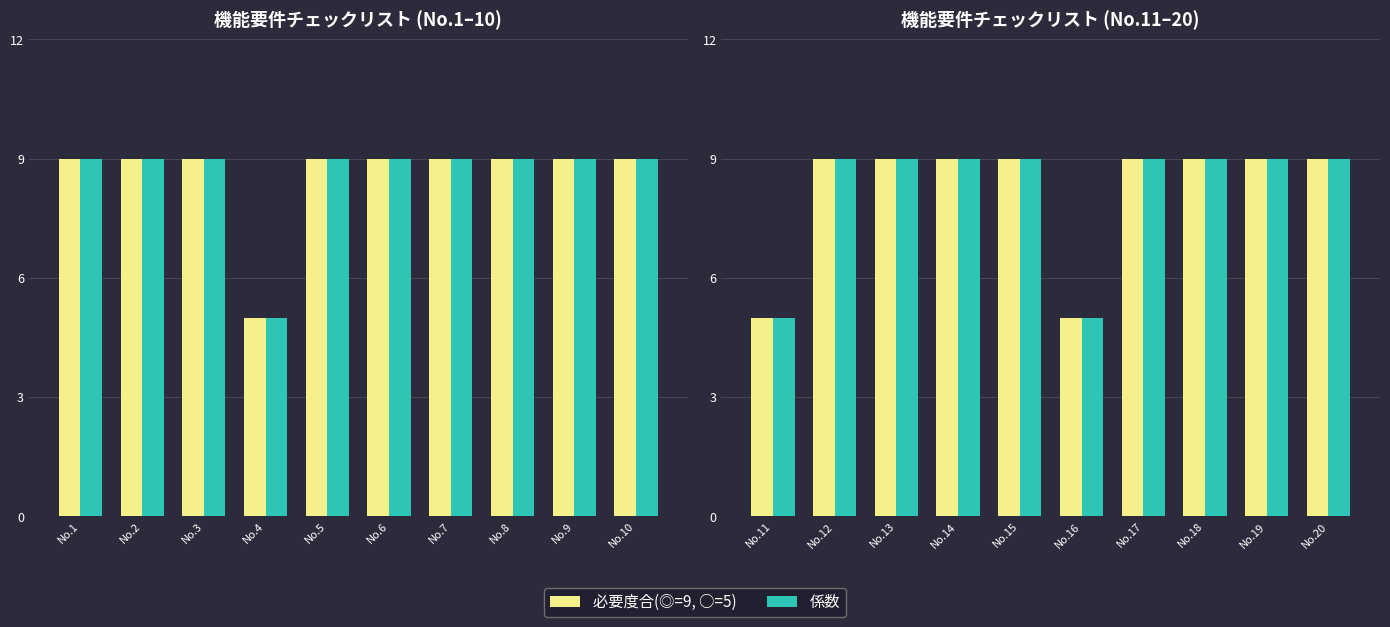

What is the difference between the maximum and minimum values in the 必要度合 series?

4